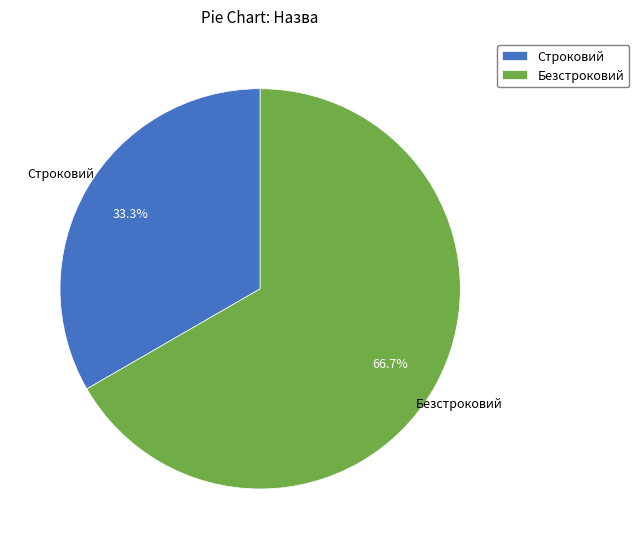

Approximately how many times larger is the value at Безстроковий compared to Строковий?

2.0